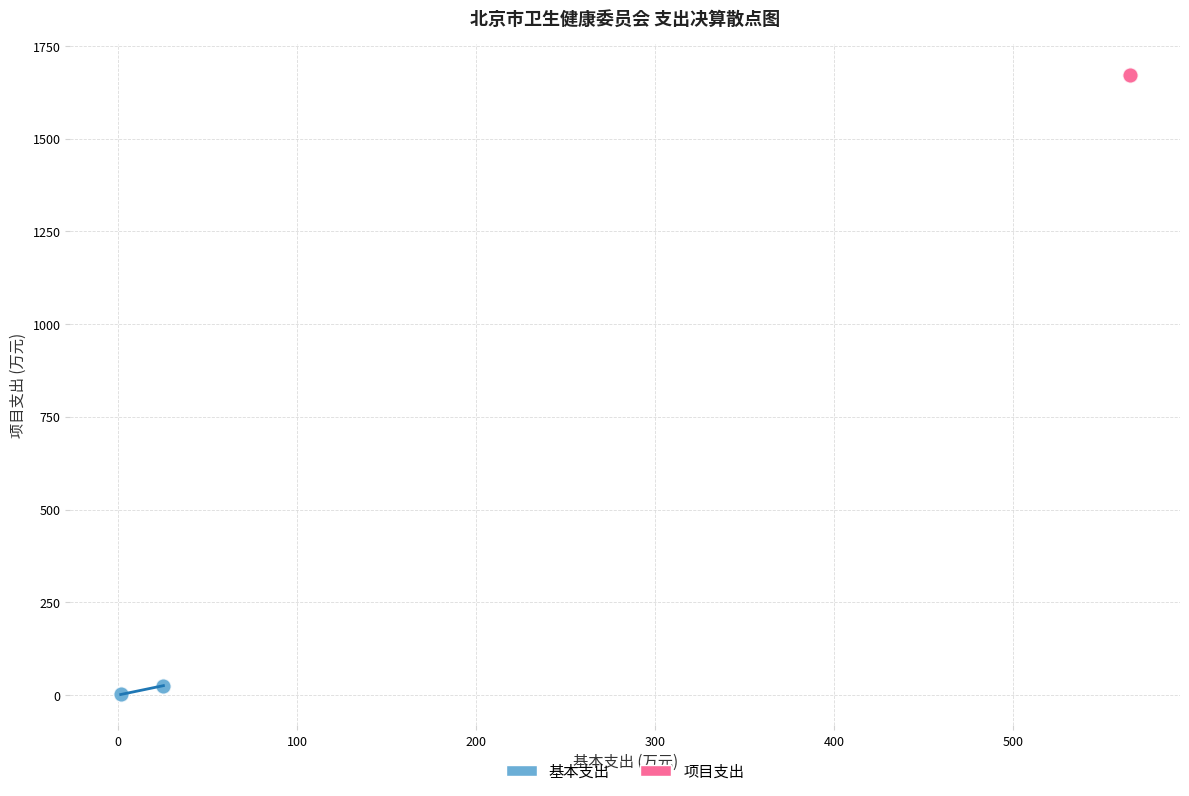

Which series reaches the maximum Y coordinate?

项目支出